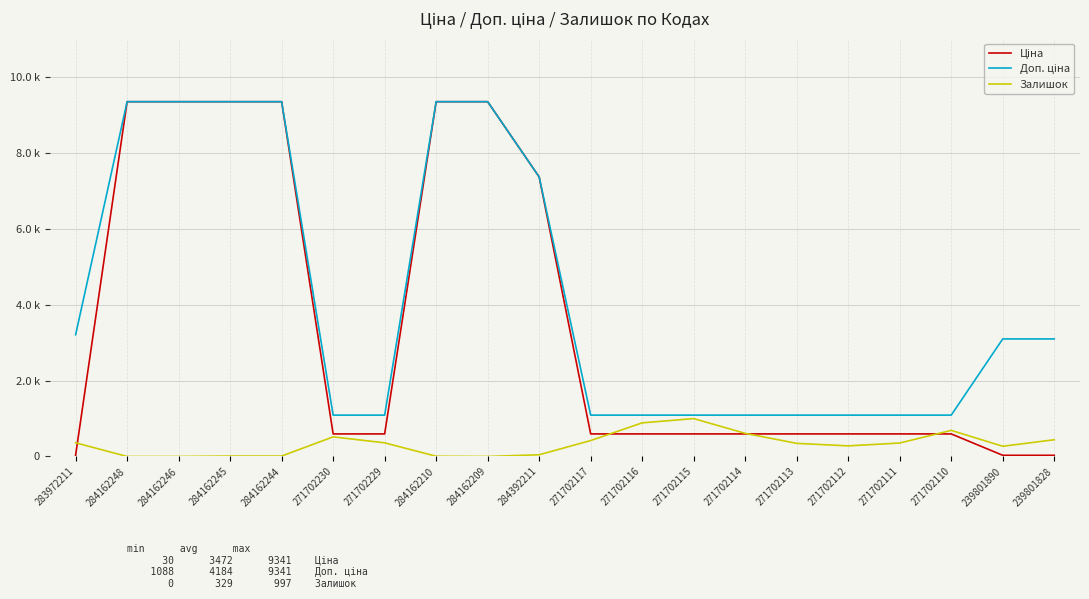

List the labels in order of Залишок value, smallest first.

284162248, 284162246, 284162209, 284162210, 284162245, 284162244, 284392211, 239801890, 271702112, 271702113, 271702111, 271702229, 283972211, 271702117, 239801828, 271702230, 271702114, 271702110, 271702116, 271702115